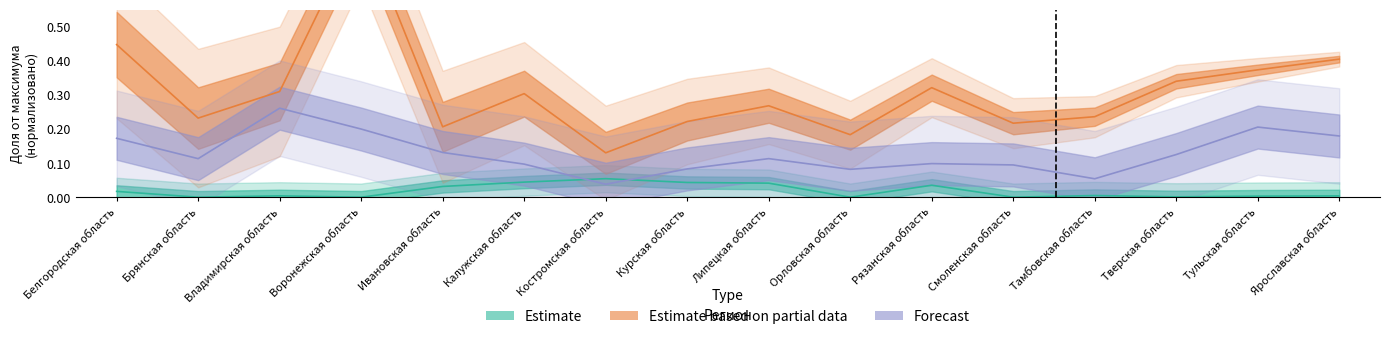

At Рязанская область, list the series in order from largest to smallest.

Estimate based on partial data (regional banks), Forecast (other regions), Estimate (local banks)